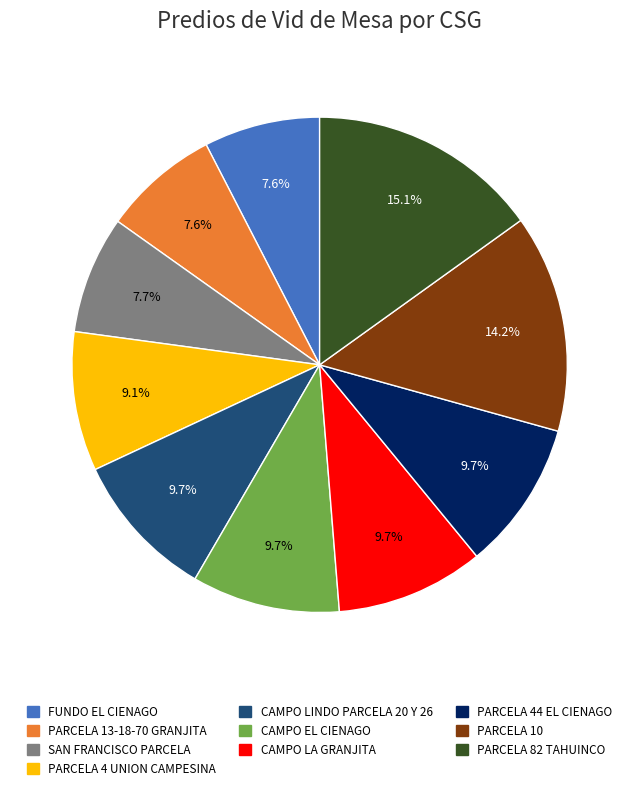

Between PARCELA 13-18-70 GRANJITA and PARCELA 4 UNION CAMPESINA, which is larger?

PARCELA 4 UNION CAMPESINA